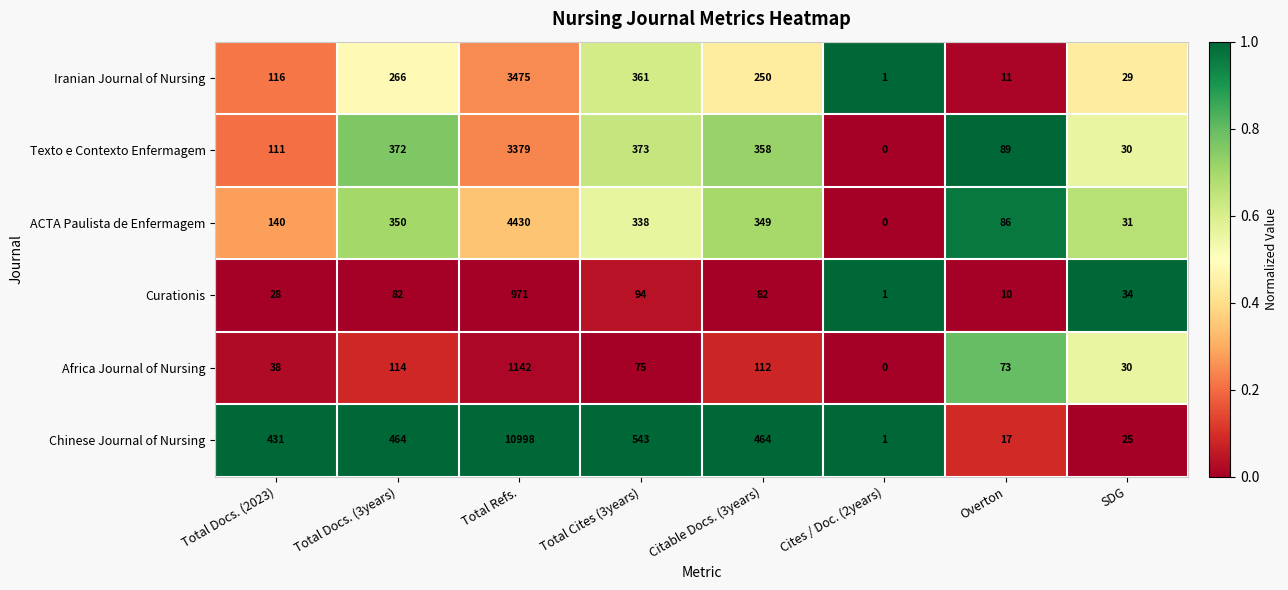

What is the sum of all Africa Journal of Nursing values?

1584